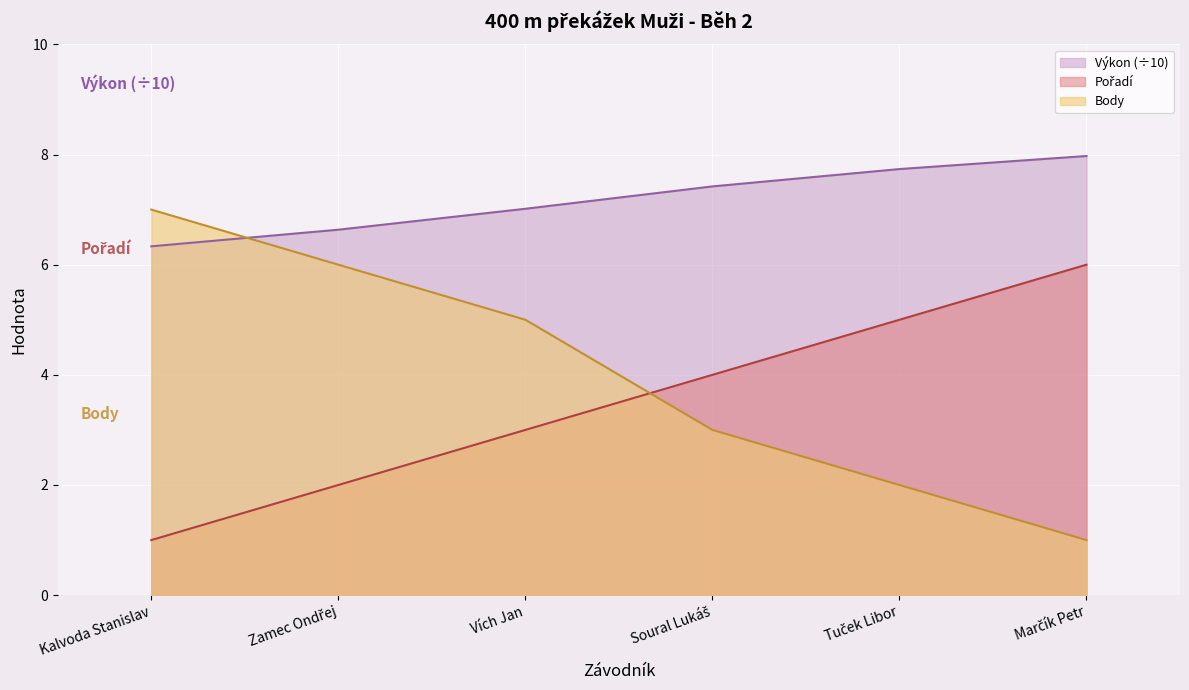

What is the smallest value displayed?

1.0